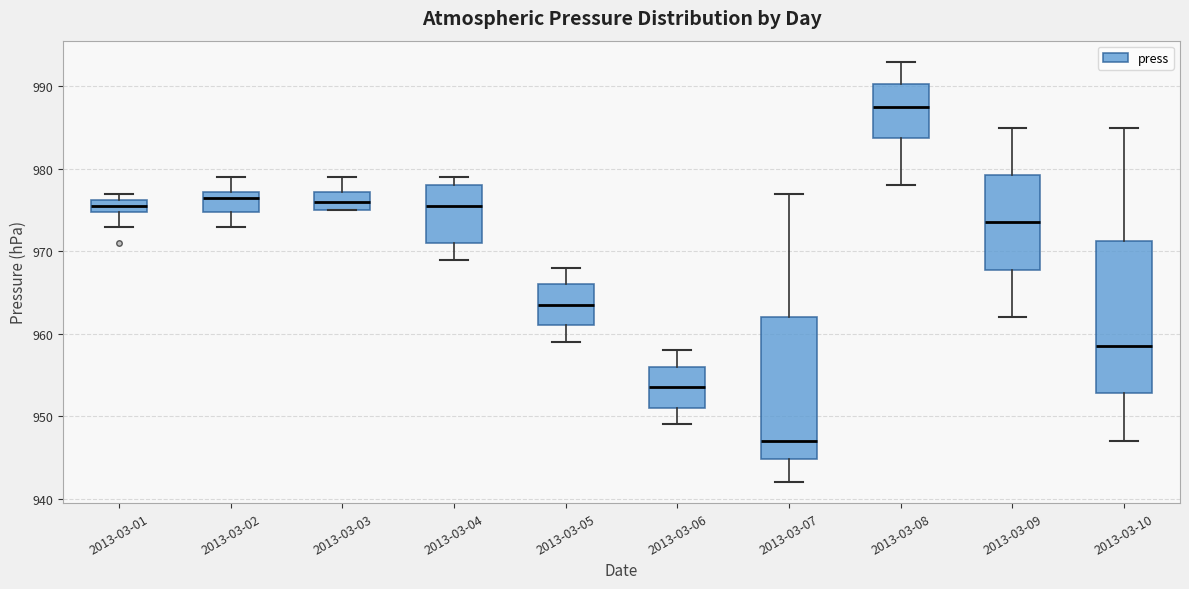

Which box's median line is the lowest?

2013-03-07